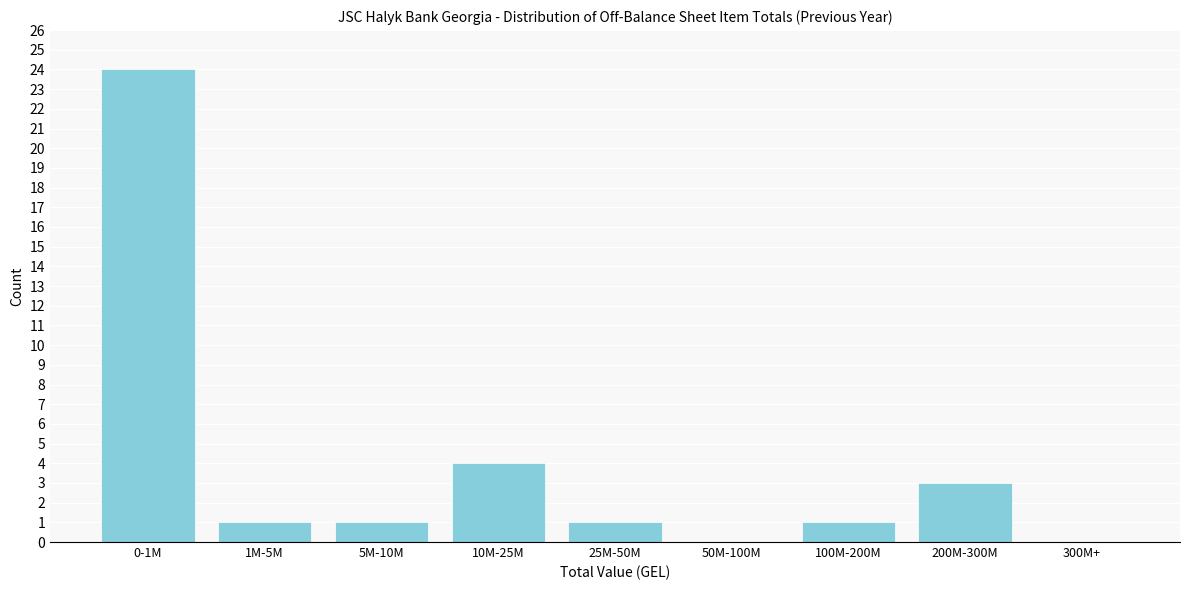

Reading right to left, what are all the values shown in this chart?

300M+=0	200M-300M=3	100M-200M=1	50M-100M=0	25M-50M=1	10M-25M=4	5M-10M=1	1M-5M=1	0-1M=24